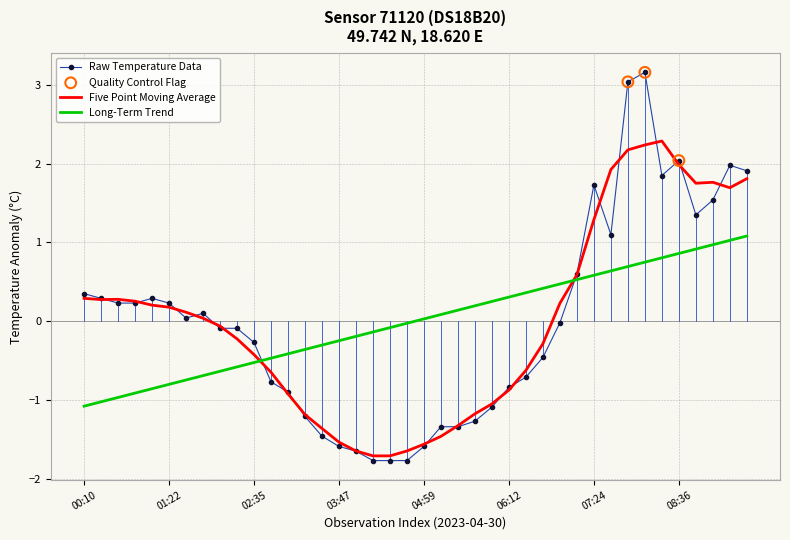

What is the maximum value for Raw Temperature Data?

3.2